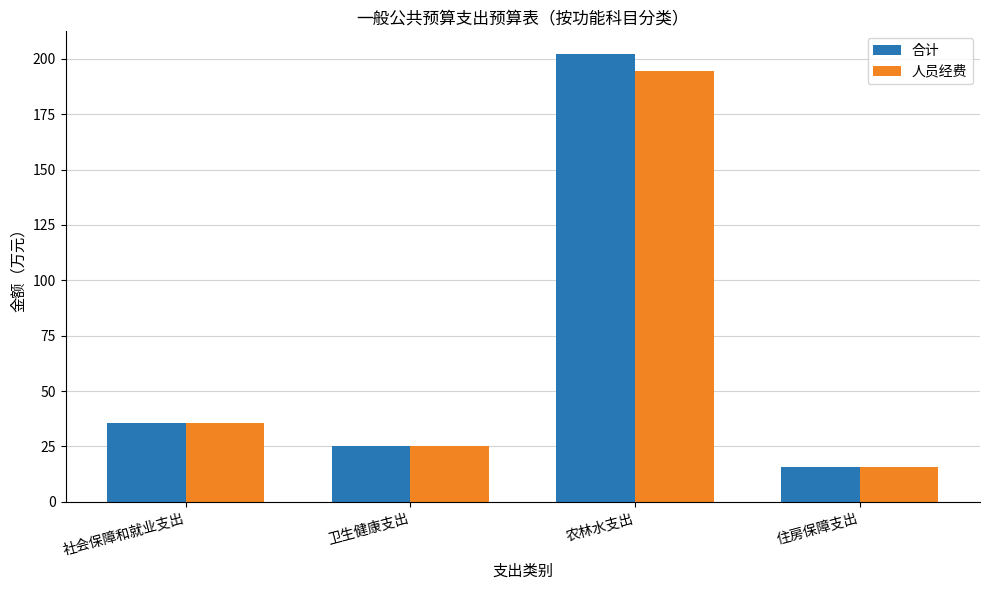

What is the value of the 合计 bar at the 1st from the left?

35.8